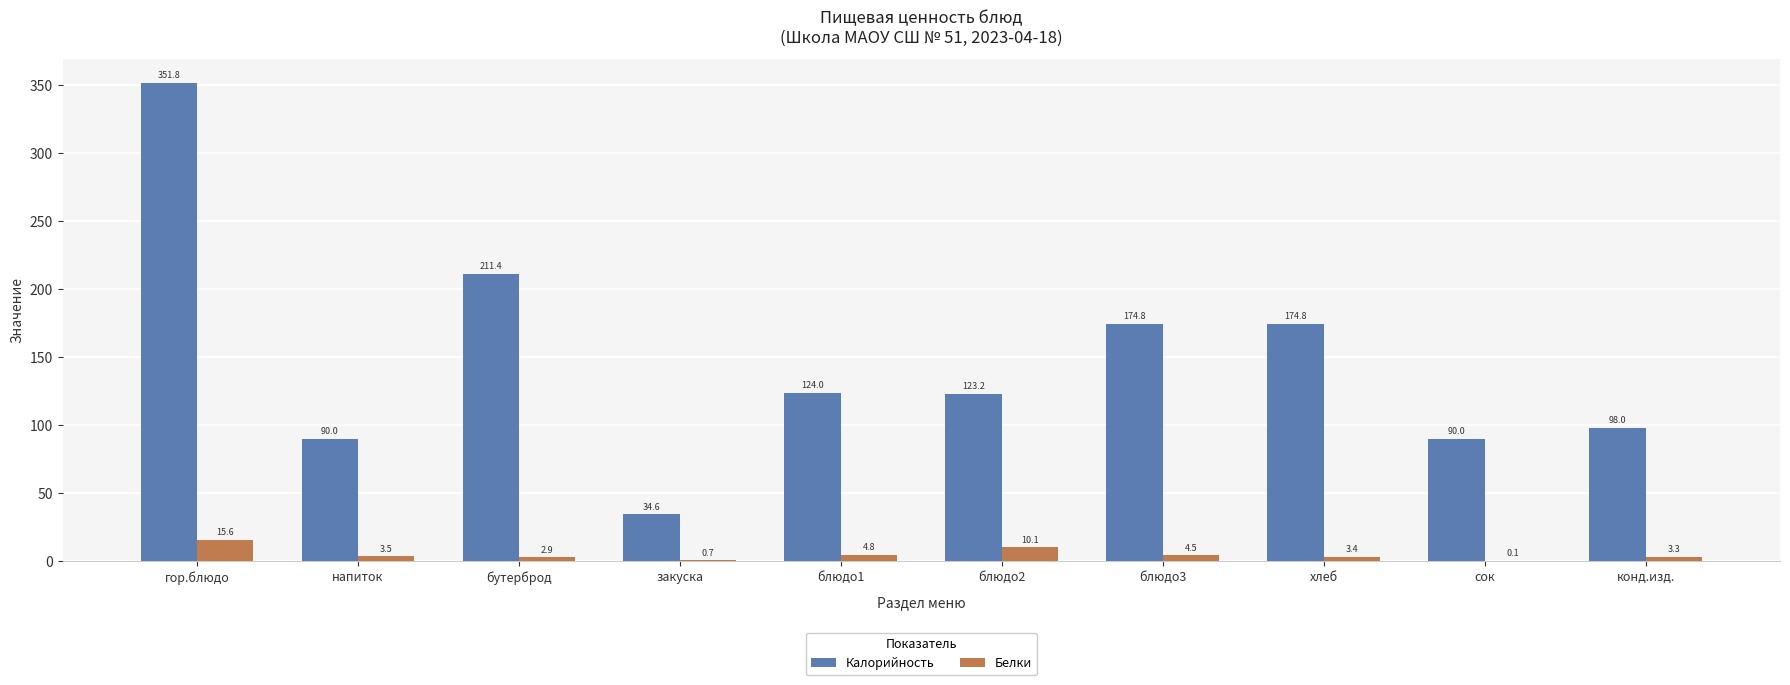

Which series changed the most between гор.блюдо and напиток?

Калорийность